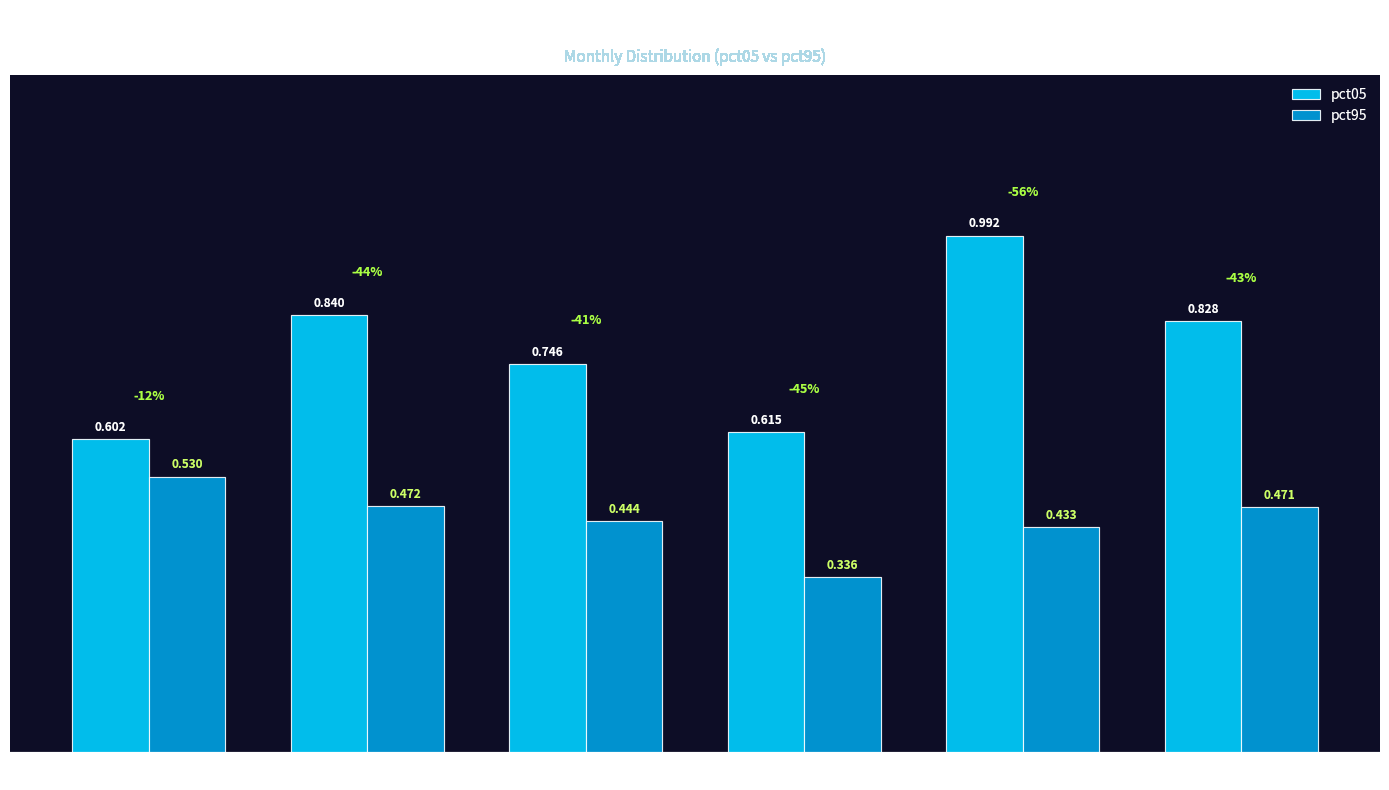

Is the value of pct95 at Jun greater than the value of pct05 at Mar?

No